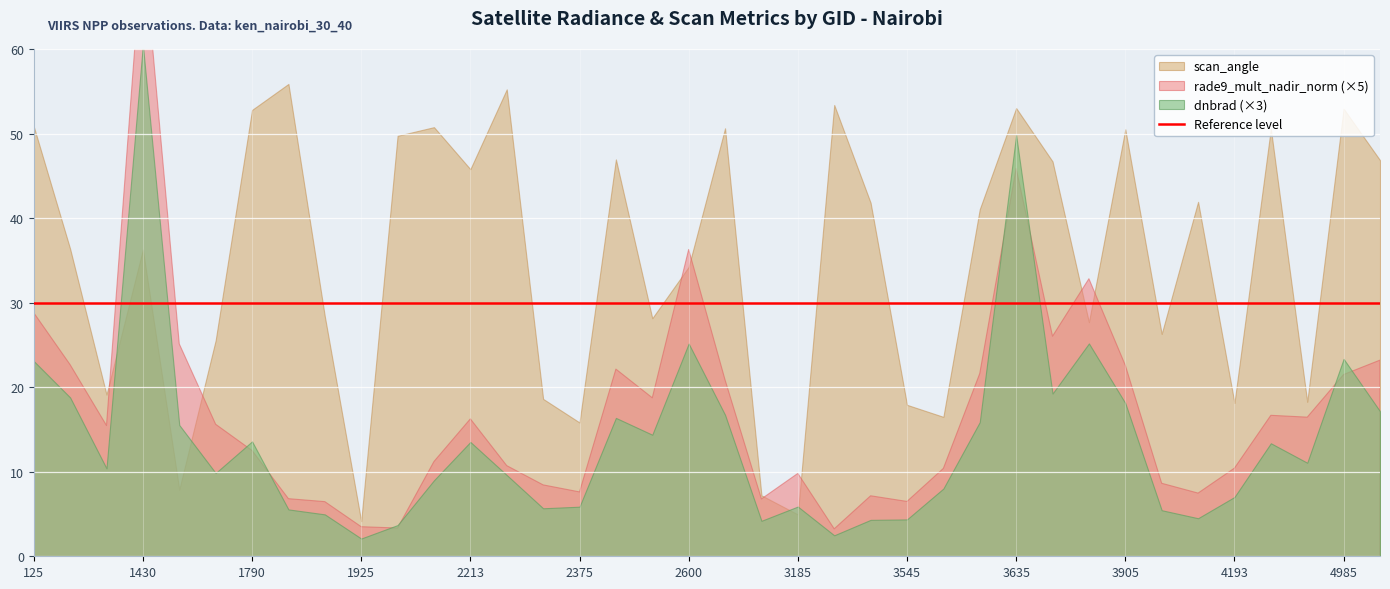

Reading left to right, extract all data points from this chart.

dnbrad: 125=7.7	170=6.3	413=3.5	1430=20.2	1475=5.2	1511=3.3	1790=4.5	1808=1.8	1889=1.7	1925=0.7	1988=1.2	2051=3.0	2213=4.5	2249=3.2	2348=1.9	2375=2.0	2510=5.5	2546=4.8	2600=8.4	2690=5.6	2753=1.4	3185=2.0	3464=0.8	3500=1.4	3545=1.5	3572=2.7	3599=5.3	3635=16.6	3698=6.4	3734=8.4	3905=6.0	4022=1.8	4157=1.5	4193=2.3	4580=4.5	4868=3.7	4985=7.8	5039=5.7
rade9_mult_nadir_norm: 125=5.8	170=4.5	413=3.1	1430=14.6	1475=5.0	1511=3.1	1790=2.5	1808=1.4	1889=1.3	1925=0.7	1988=0.7	2051=2.2	2213=3.3	2249=2.1	2348=1.7	2375=1.5	2510=4.4	2546=3.7	2600=7.3	2690=4.2	2753=1.4	3185=2.0	3464=0.6	3500=1.4	3545=1.3	3572=2.1	3599=4.3	3635=9.2	3698=5.2	3734=6.6	3905=4.5	4022=1.7	4157=1.5	4193=2.1	4580=3.3	4868=3.3	4985=4.3	5039=4.6
scan_angle: 125=50.9	170=36.4	413=19.1	1430=36.3	1475=7.9	1511=25.5	1790=52.8	1808=55.9	1889=28.4	1925=4.1	1988=49.7	2051=50.8	2213=45.8	2249=55.2	2348=18.6	2375=15.8	2510=46.9	2546=28.2	2600=34.2	2690=50.6	2753=7.2	3185=4.9	3464=53.4	3500=41.8	3545=17.9	3572=16.5	3599=41.0	3635=53.0	3698=46.7	3734=27.7	3905=50.5	4022=26.3	4157=41.9	4193=18.1	4580=50.6	4868=18.3	4985=52.9	5039=46.9